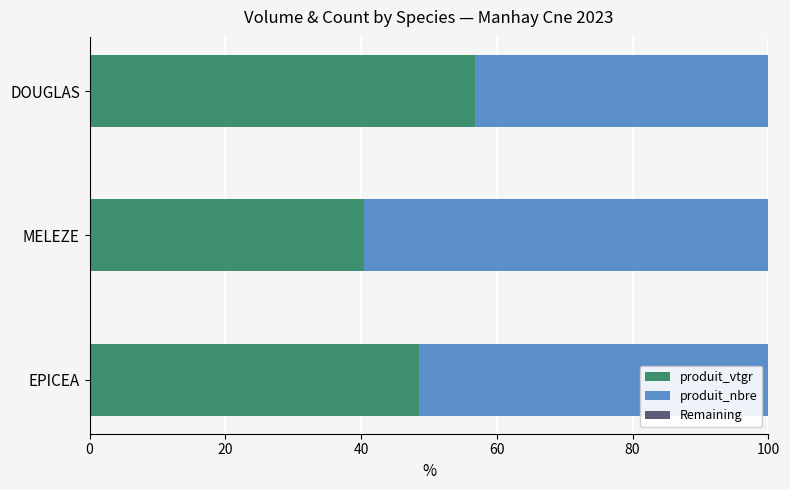

The value of produit_vtgr at DOUGLAS is 56.8. True or false?

True